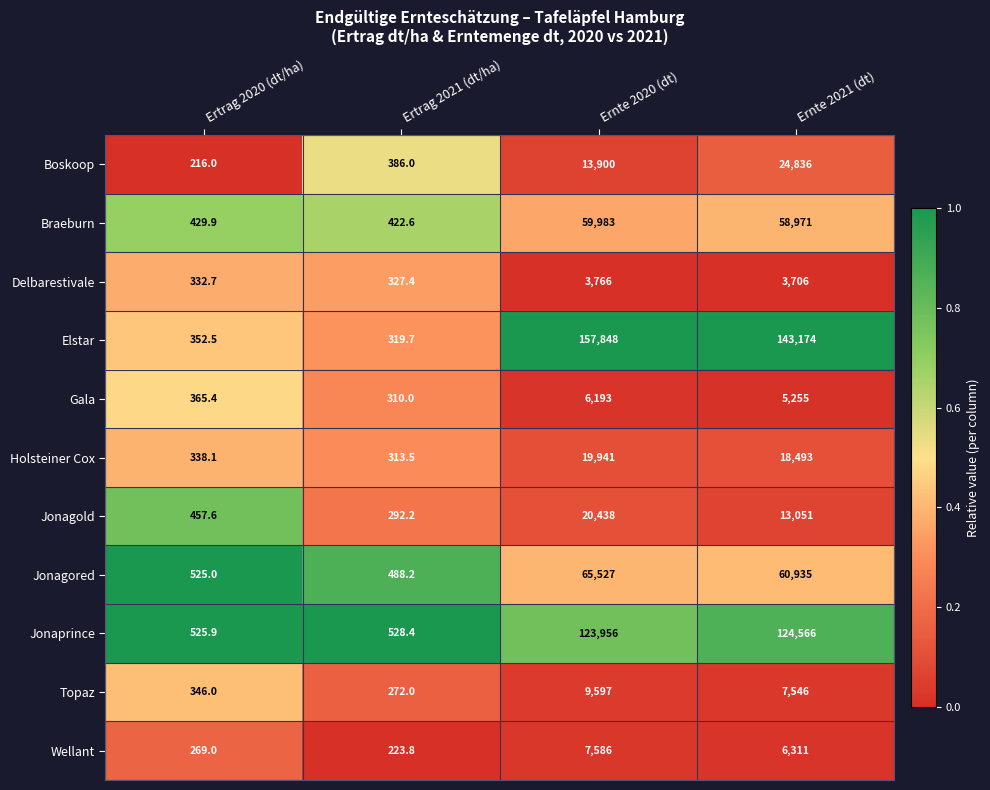

List the series in order of their peak value, lowest first.

Delbarestivale, Gala, Wellant, Topaz, Holsteiner Cox, Jonagold, Boskoop, Braeburn, Jonagored, Jonaprince, Elstar